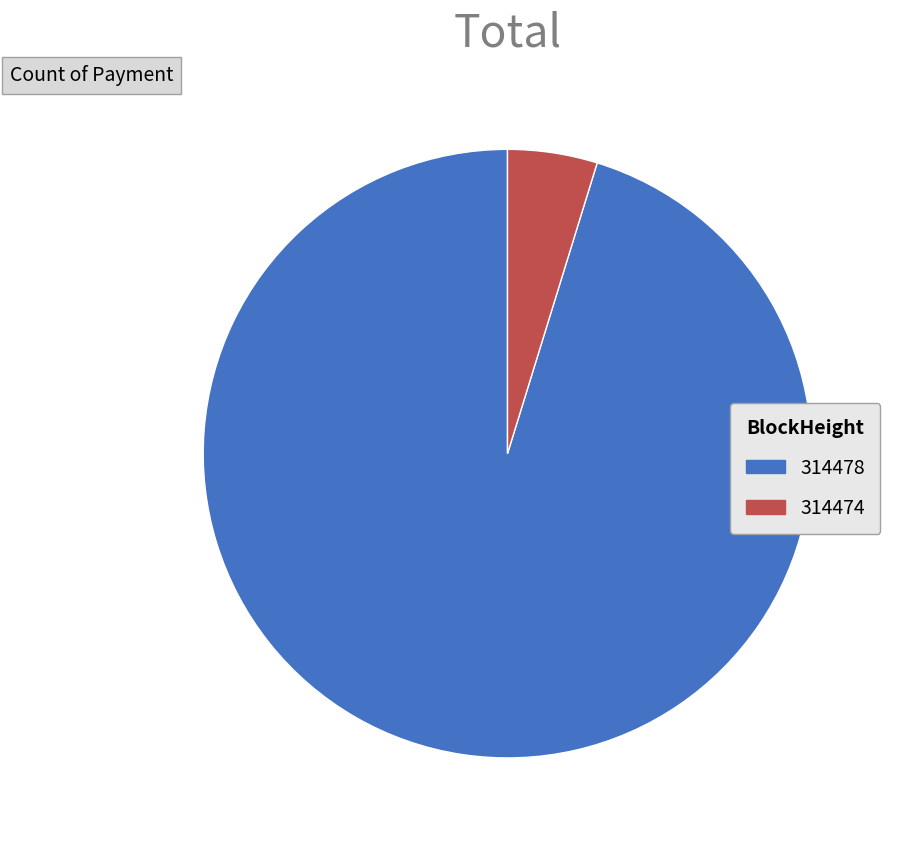

Is the sum of 314478 and 314474 greater than half?

Yes